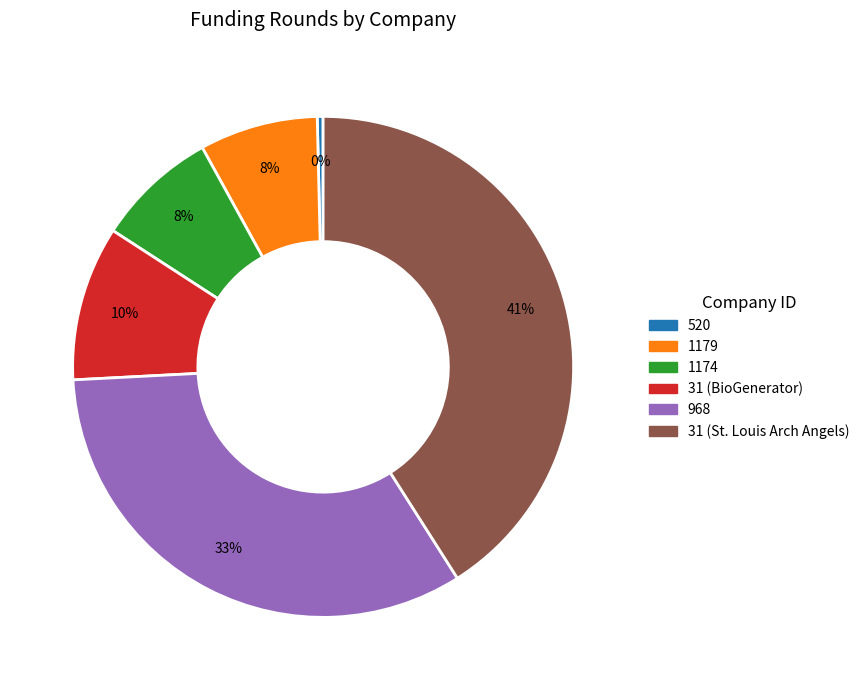

Between 520 and 31 (St. Louis Arch Angels), which is larger?

31 (St. Louis Arch Angels)